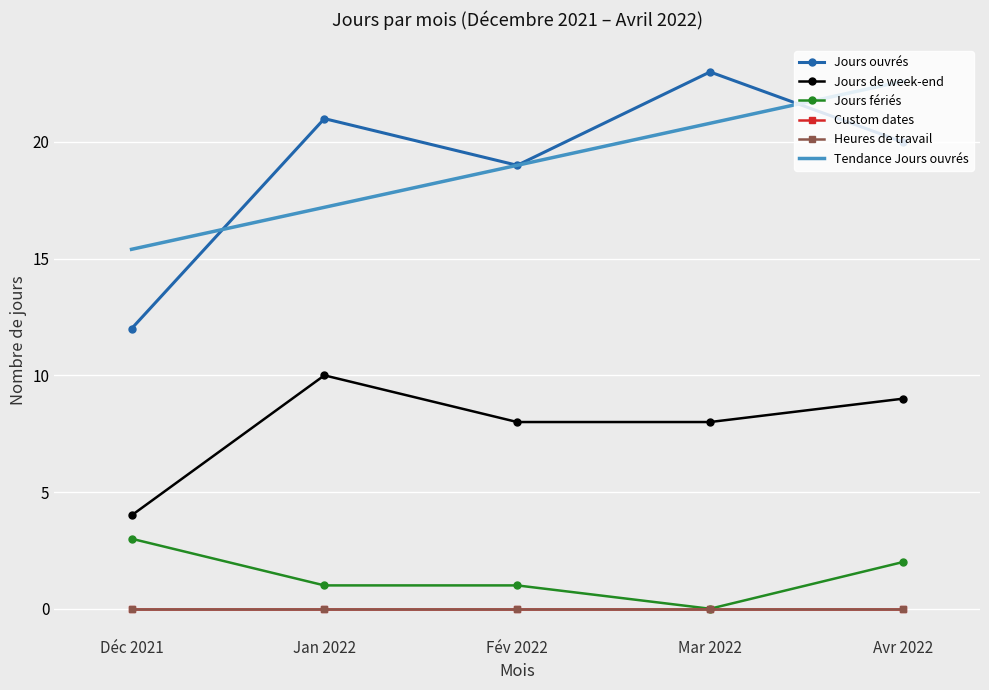

What is the label of the 2nd point from the right?

Mar 2022